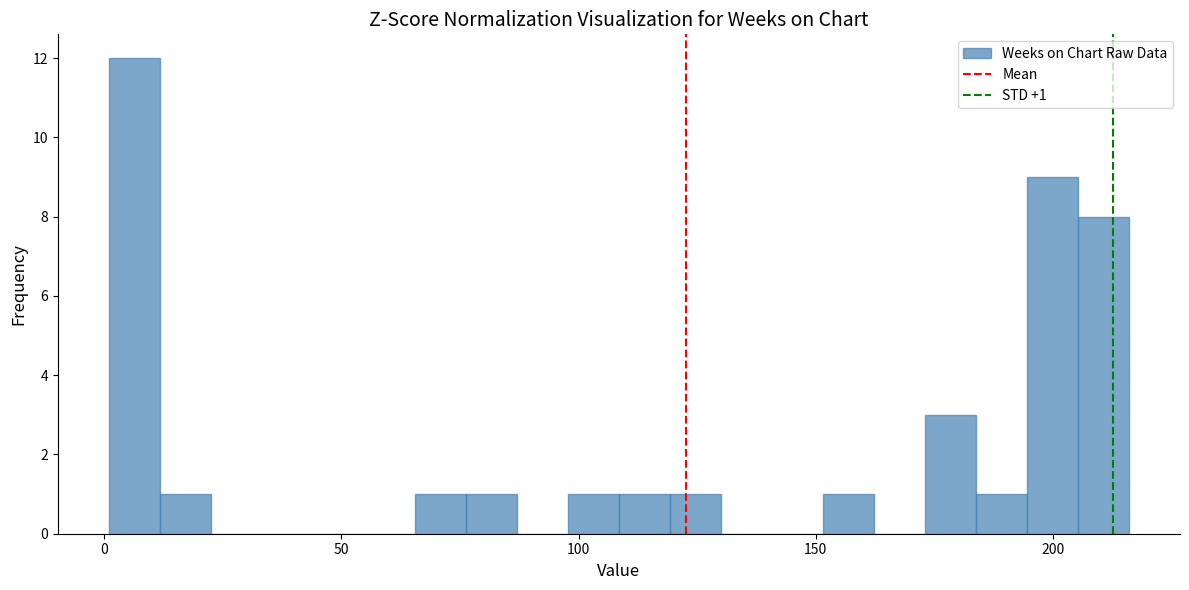

Around what value on the x-axis is the tallest bar? Give the approximate position of its centre, as read against the axis.

5